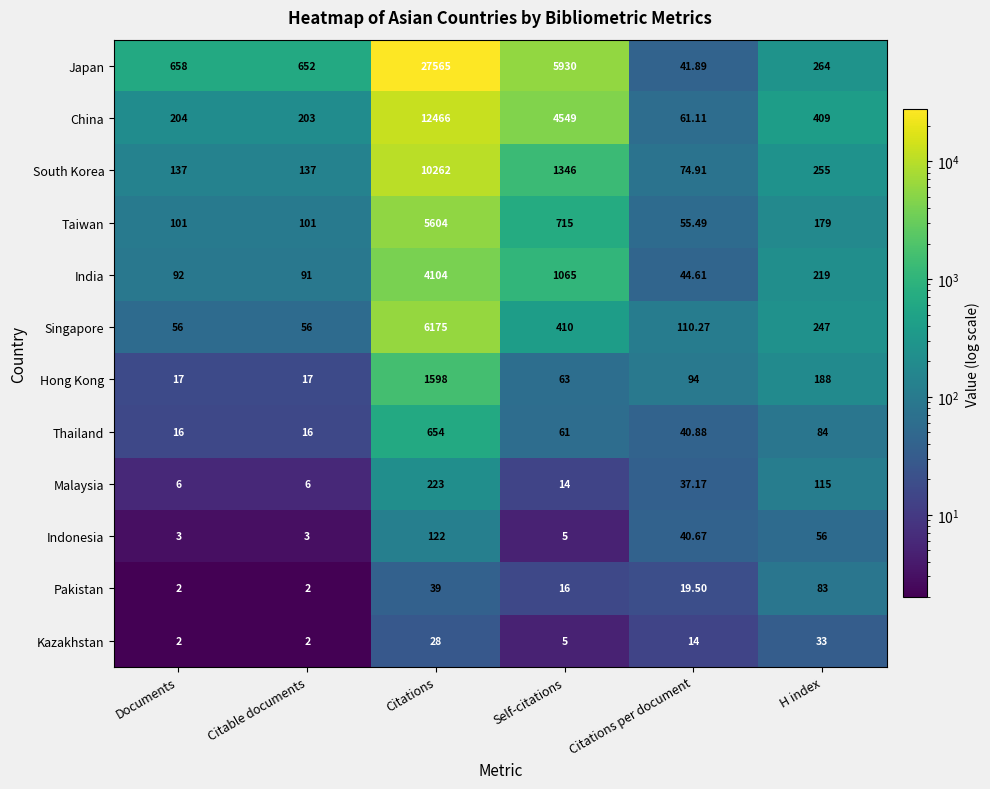

Count the number of data series in this chart.

12